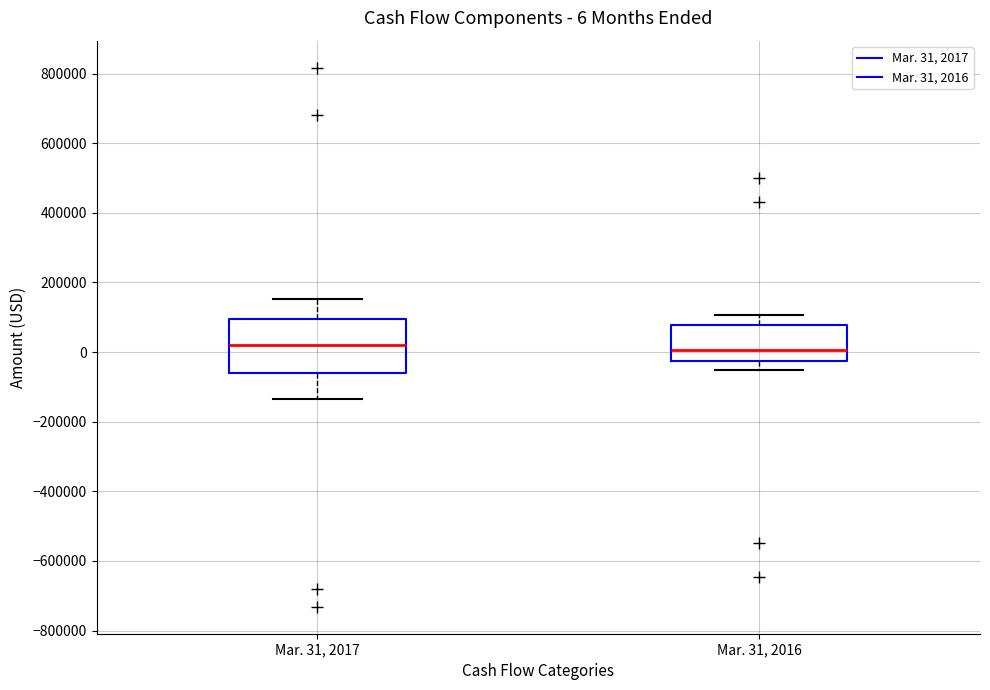

Comparing the boxes themselves (not the whiskers), which one is the tallest?

Mar. 31, 2017